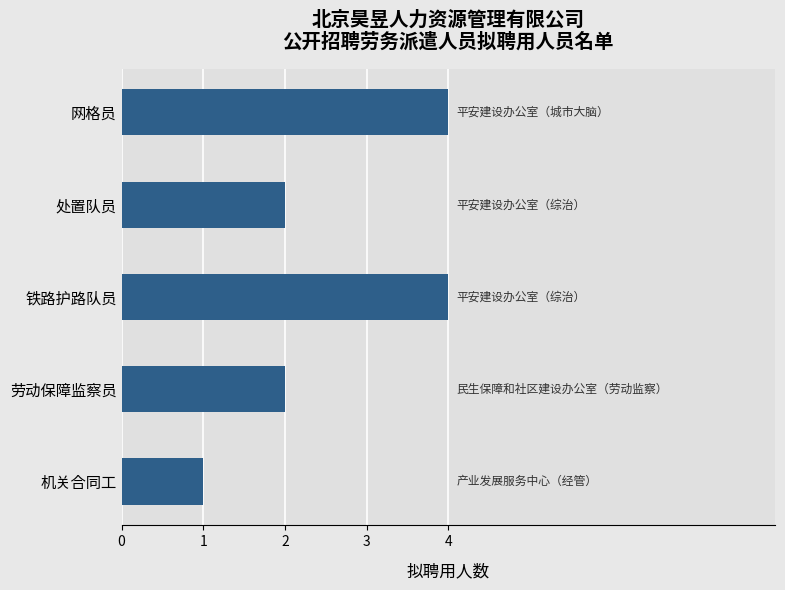

Reading bottom to top, extract all data points from this chart.

1	2	4	2	4